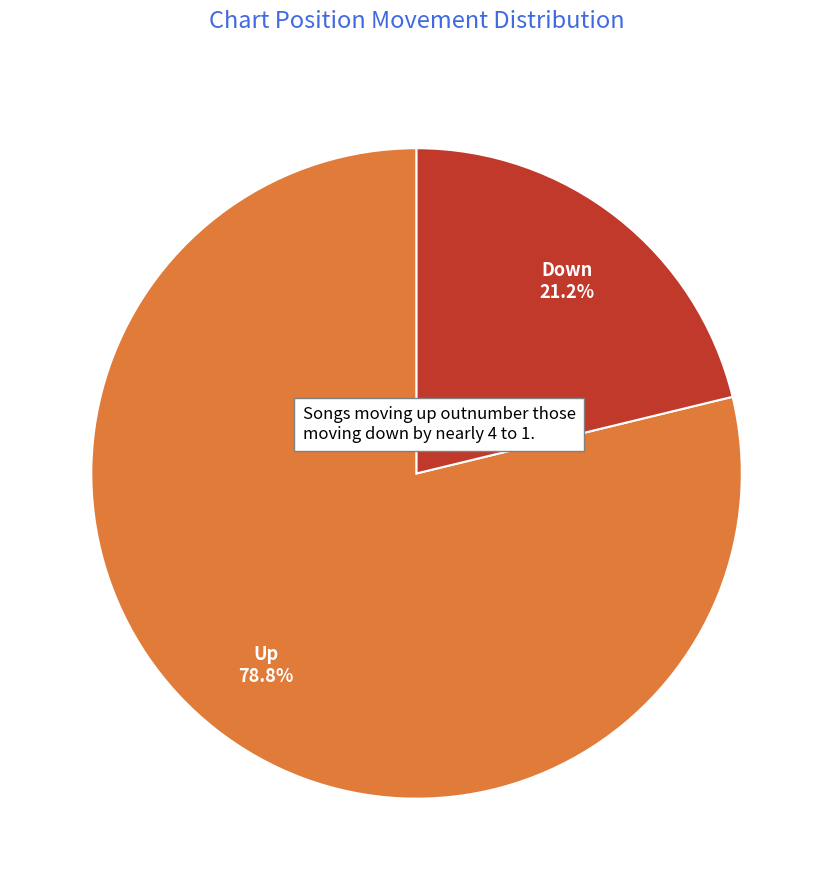

Is there any slice that represents more than half of the pie?

Yes